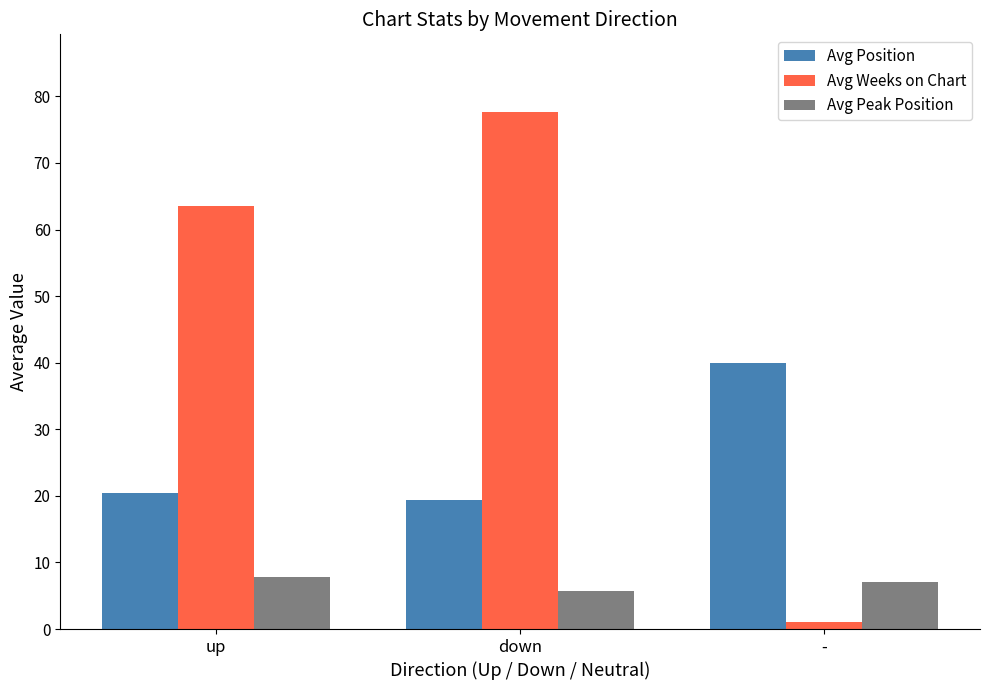

Rank the series by their maximum value, from lowest to highest.

Avg Peak Position, Avg Position, Avg Weeks on Chart